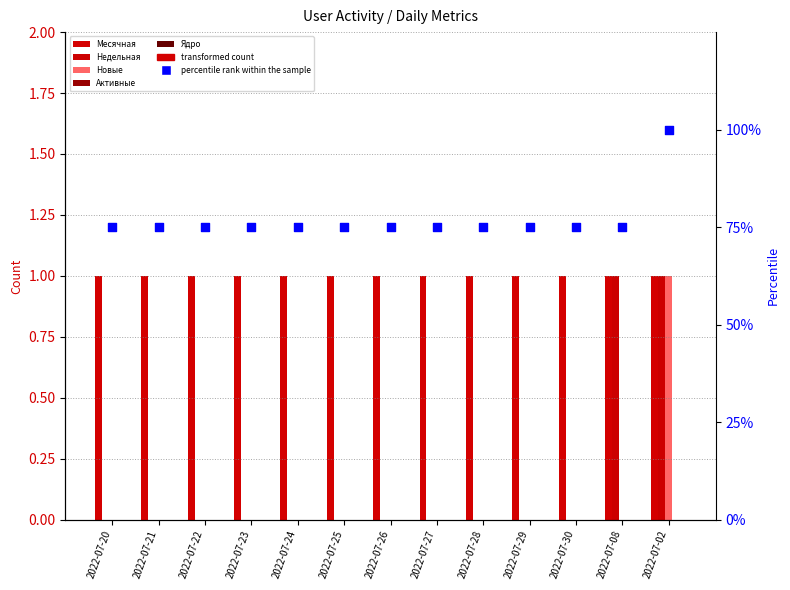

Which series has the largest total across all categories?

percentile rank within the sample